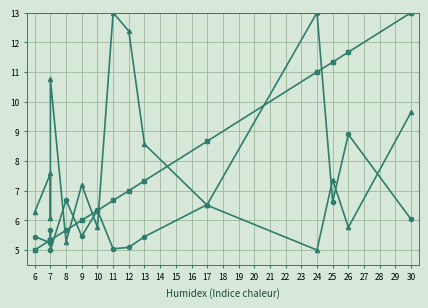

In col_4 index, how many points are higher than both neighbors (excluding endpoints)?

5